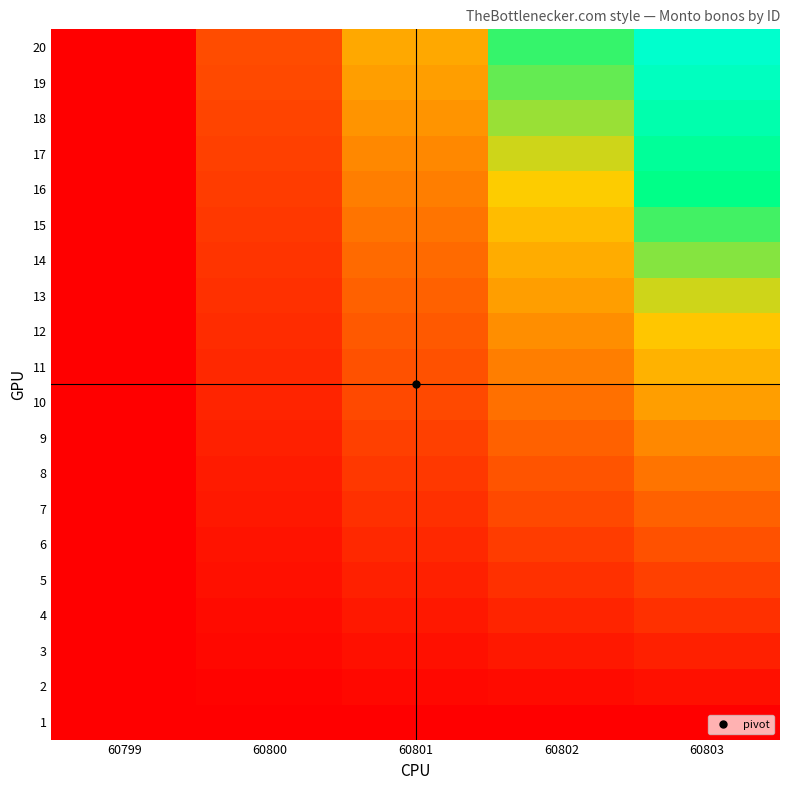

What is the maximum value shown in the chart?

76.0